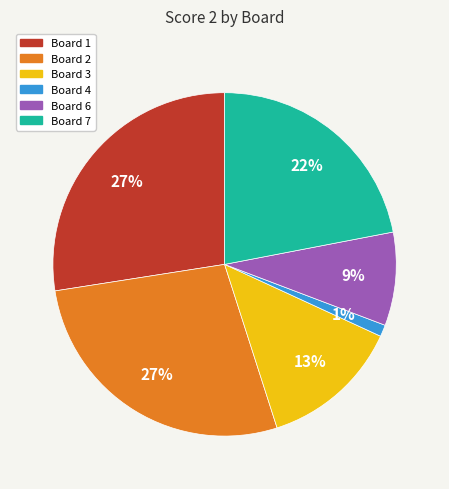

Is the sum of Board 7 and Board 2 greater than half?

No